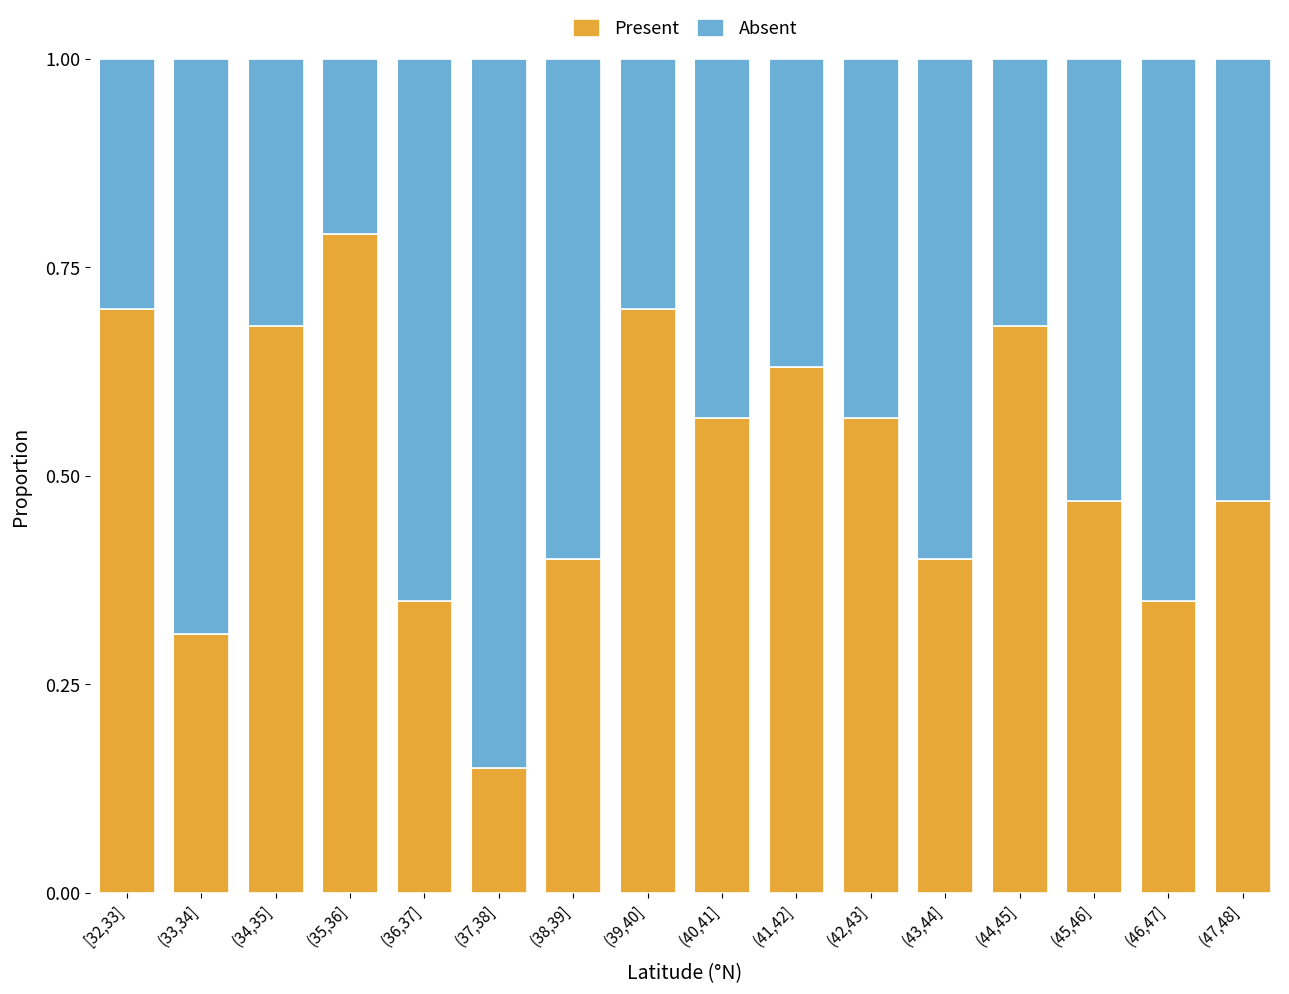

Where is Present nearest to the value 0?

(37,38]